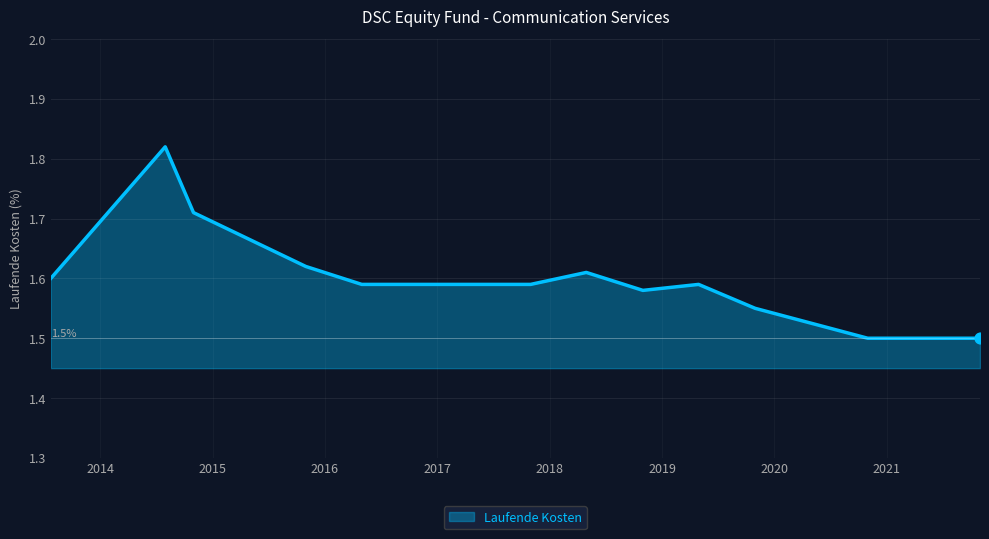

What is the smallest value displayed?

1.5